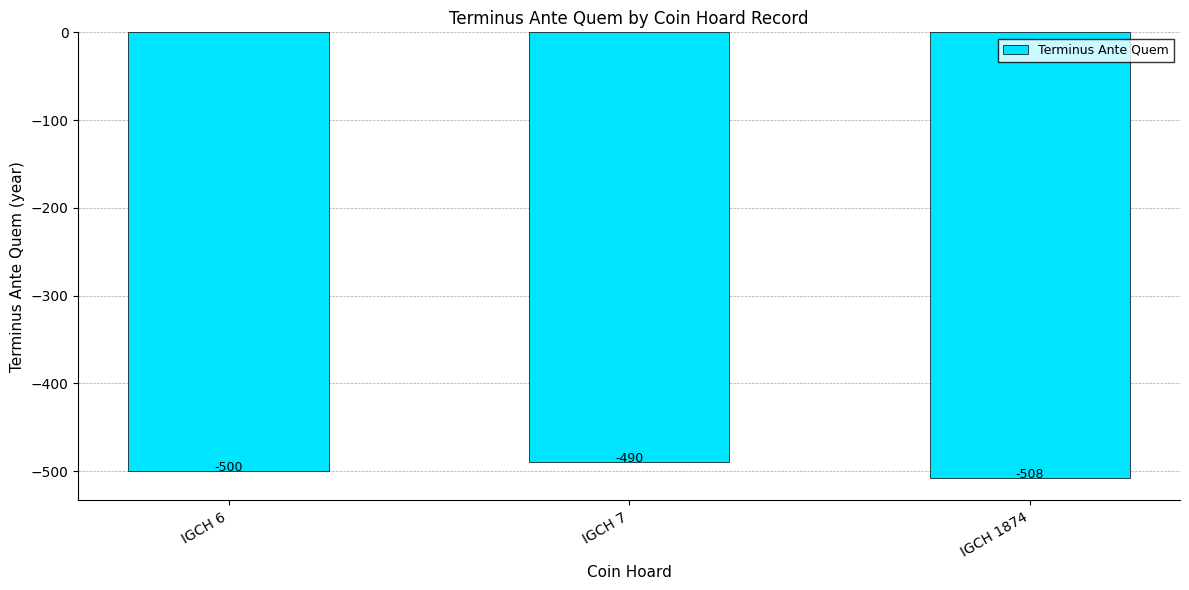

Reading right to left, what are all the values shown in this chart?

-508	-490	-500